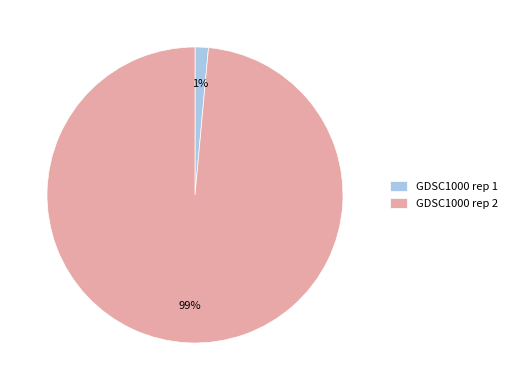

Between GDSC1000 rep 2 and GDSC1000 rep 1, which is larger?

GDSC1000 rep 2